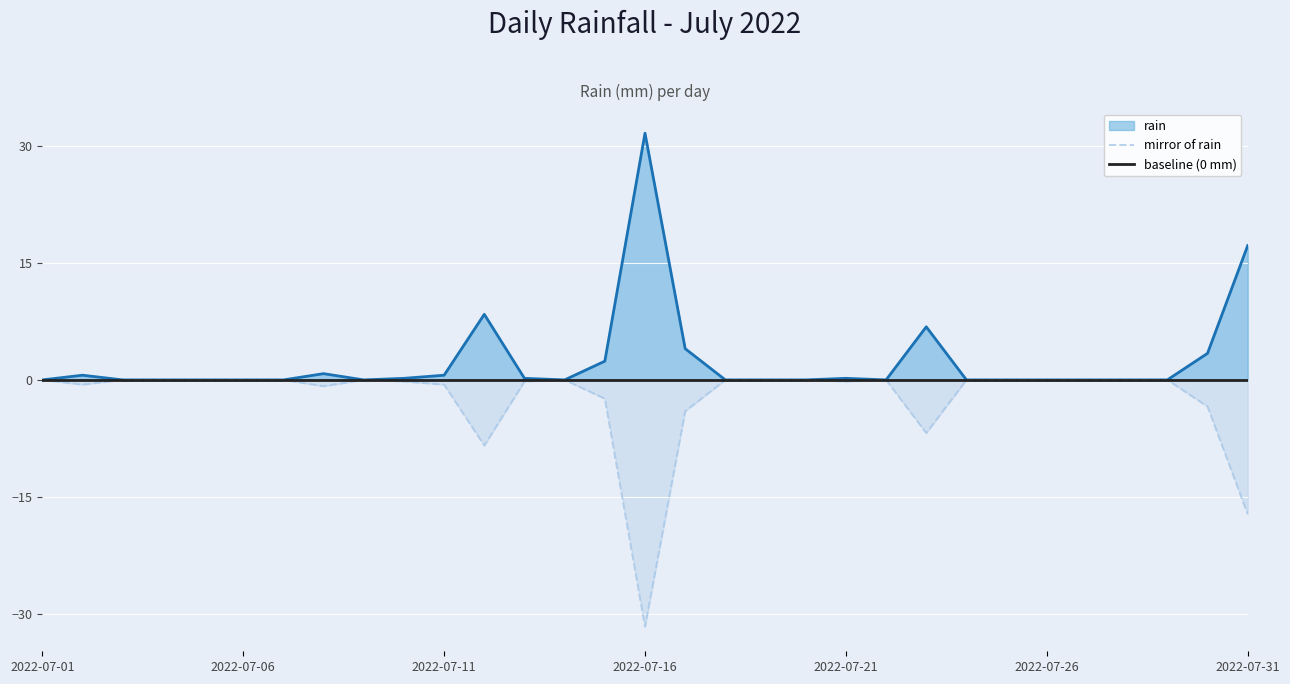

Which series has the largest range (max minus min)?

rain